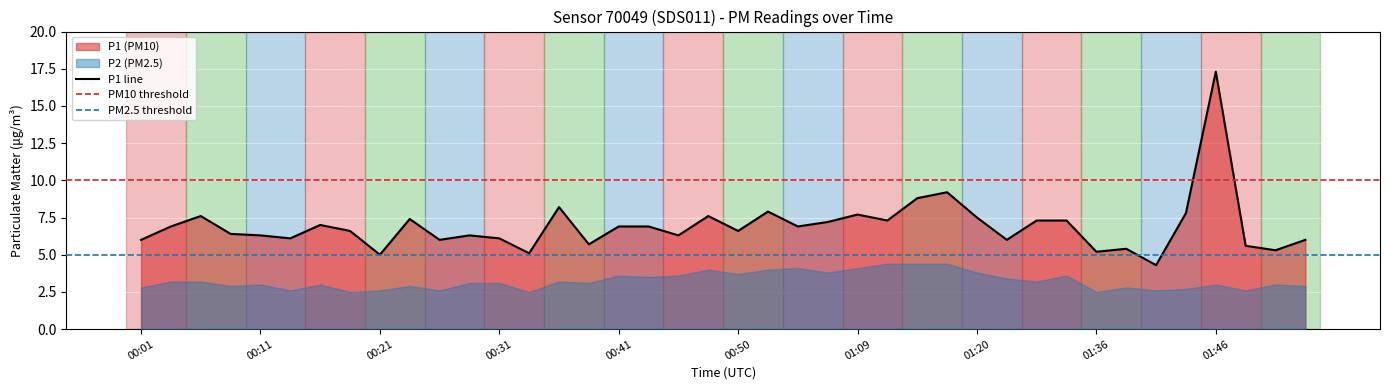

Reading left to right, list all the values displayed in this chart.

6.0	6.9	7.6	6.4	6.3	6.1	7.0	6.6	5.0	7.4	6.0	6.3	6.1	5.1	8.2	5.7	6.9	6.9	6.3	7.6	6.6	7.9	6.9	7.2	7.7	7.3	8.8	9.2	7.5	6.0	7.3	7.3	5.2	5.4	4.3	7.8	17.3	5.6	5.3	6.0